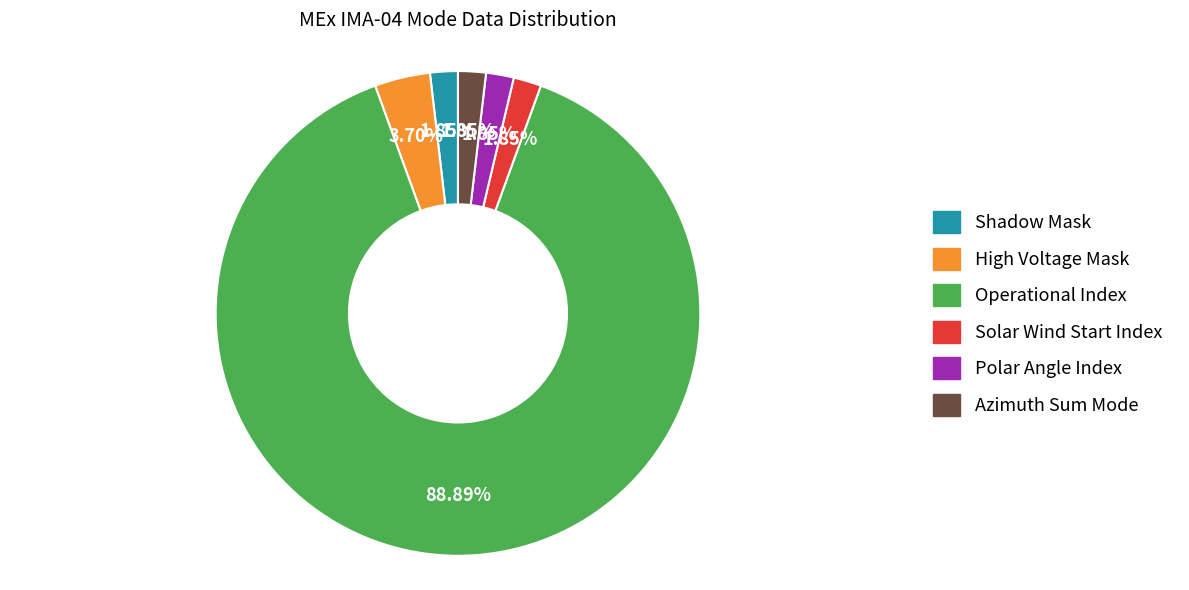

Do Operational Index and Polar Angle Index together represent more than half of the pie?

Yes